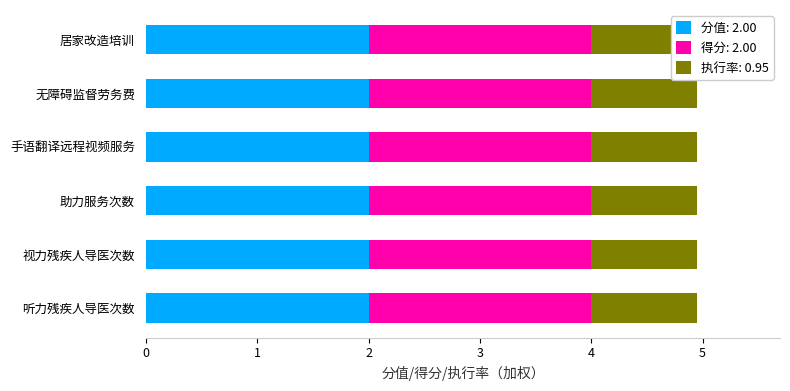

Rank the series at 听力残疾人导医次数 from highest to lowest value.

分值, 得分, 执行率